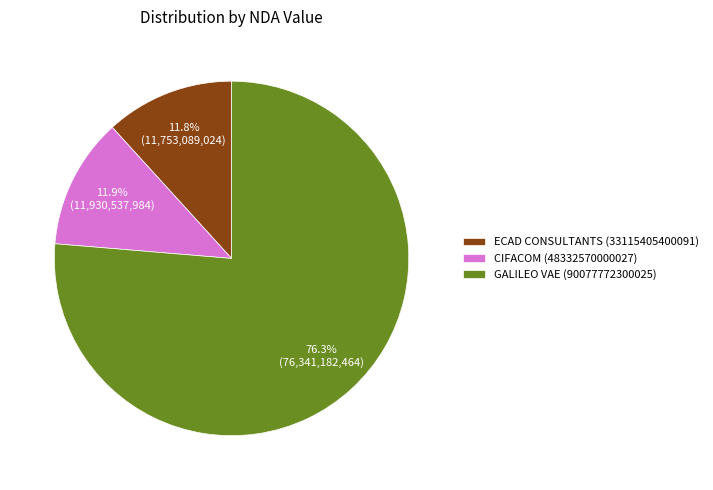

Is it true that GALILEO VAE (90077772300025) is 76% of the pie?

True